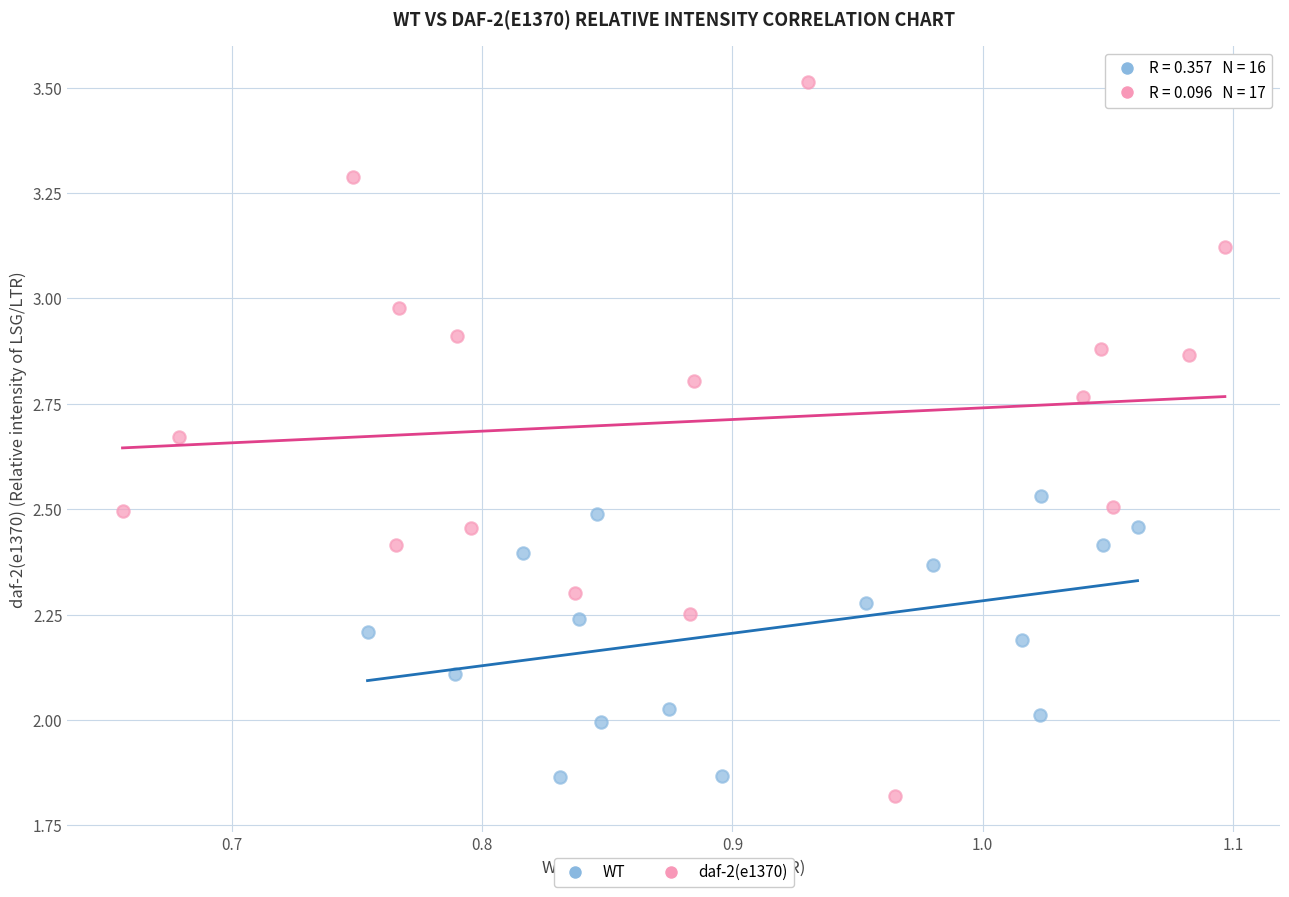

Which series contains the highest Y value?

daf-2(e1370)